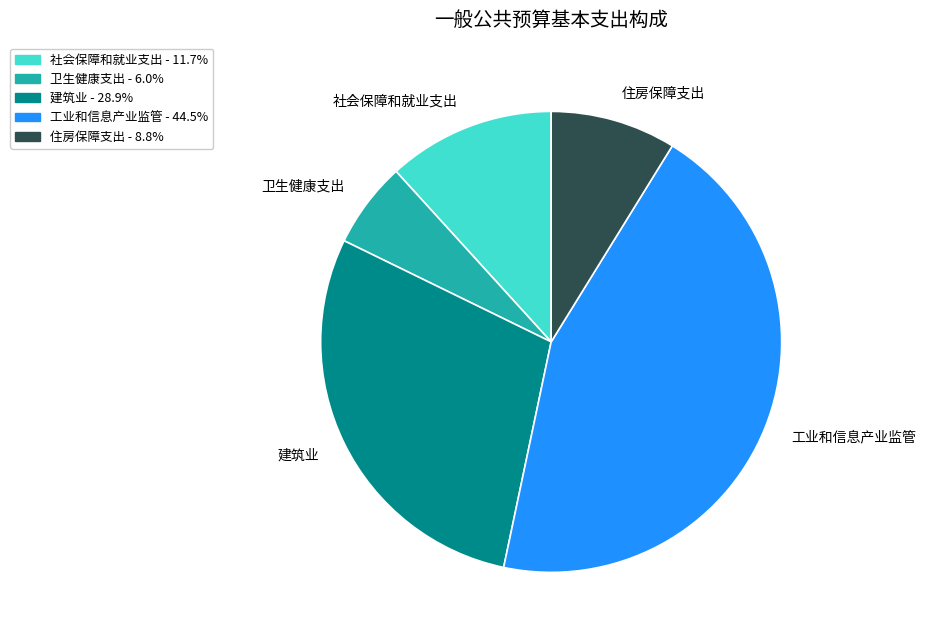

Combined, do 建筑业 and 工业和信息产业监管 account for over 50%?

Yes